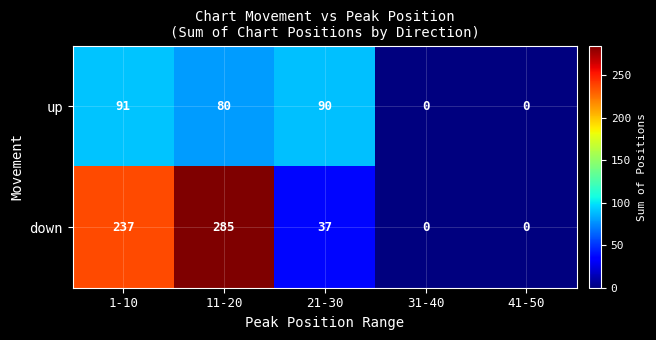

What is the average value of the down series?

112